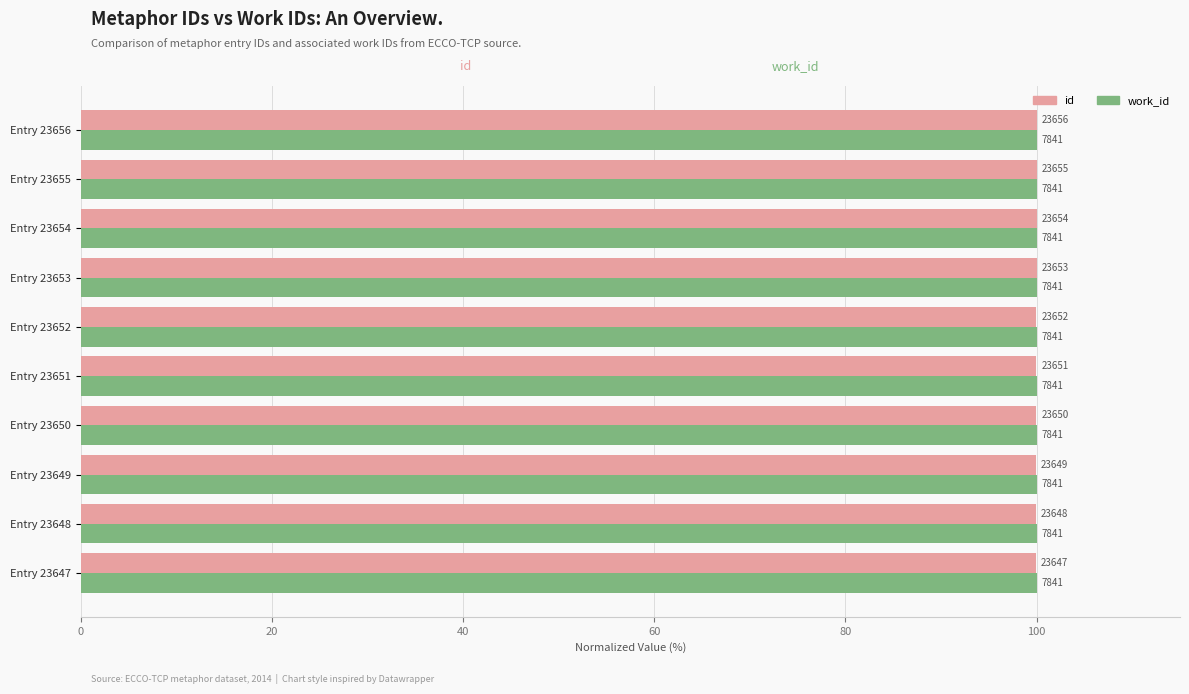

What is the highest value of the id series?

100.0